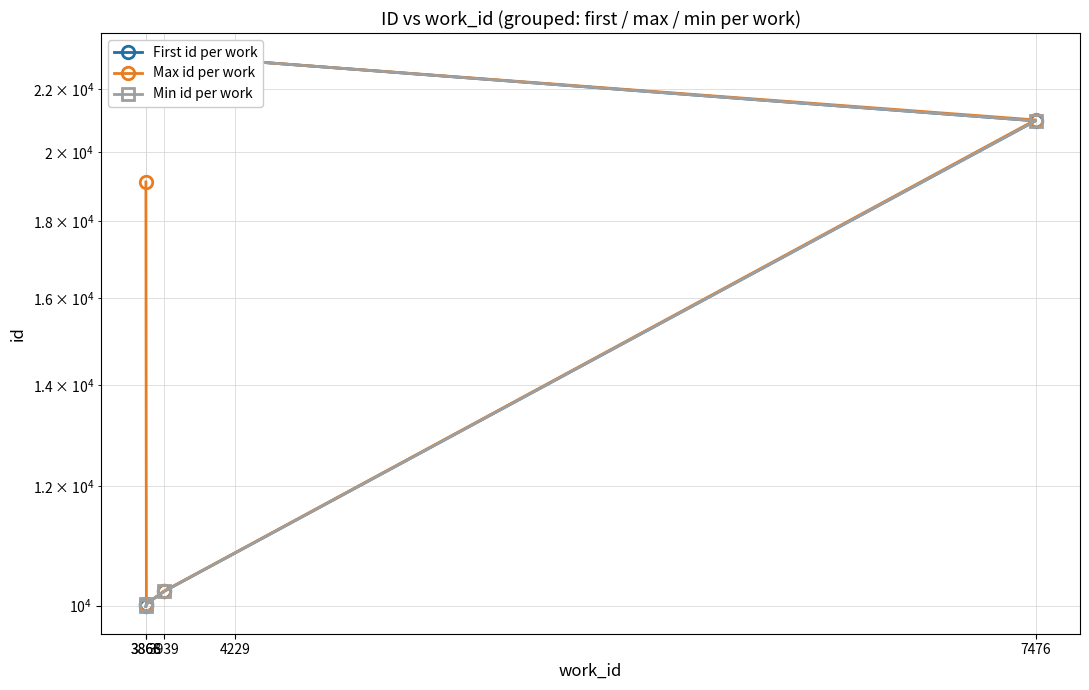

At which label does Max id per work reach its minimum?

3868